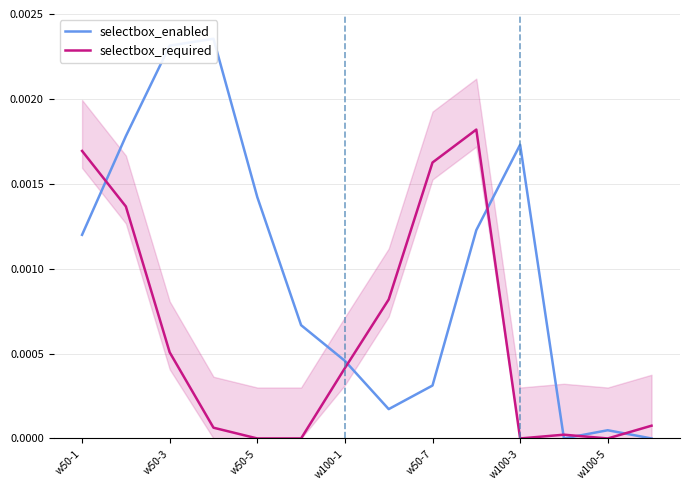

The value of selectbox_required at w100-3 is 0.0. True or false?

True